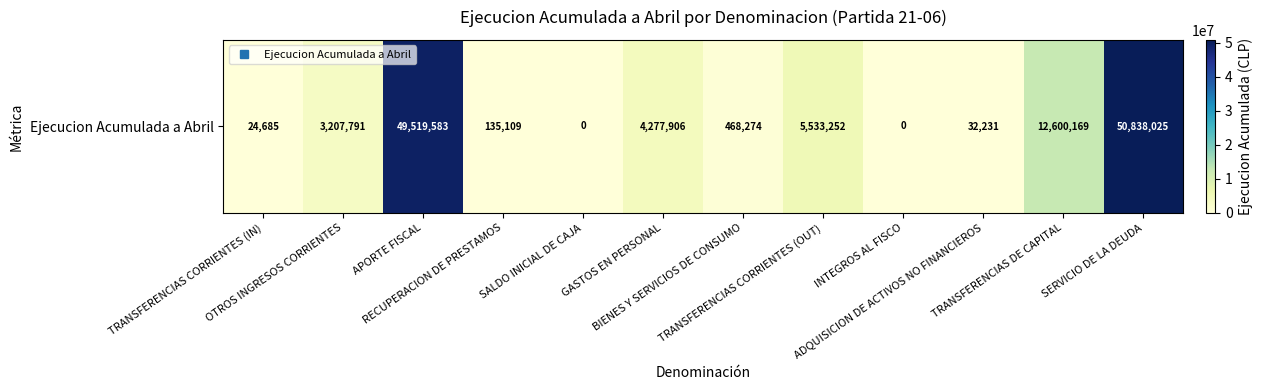

What is the change in value from RECUPERACION DE PRESTAMOS to BIENES Y SERVICIOS DE CONSUMO?

+333165